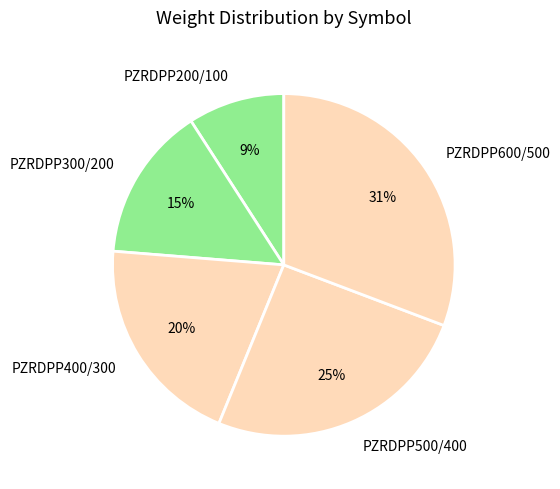

Is there a majority slice in this chart?

No